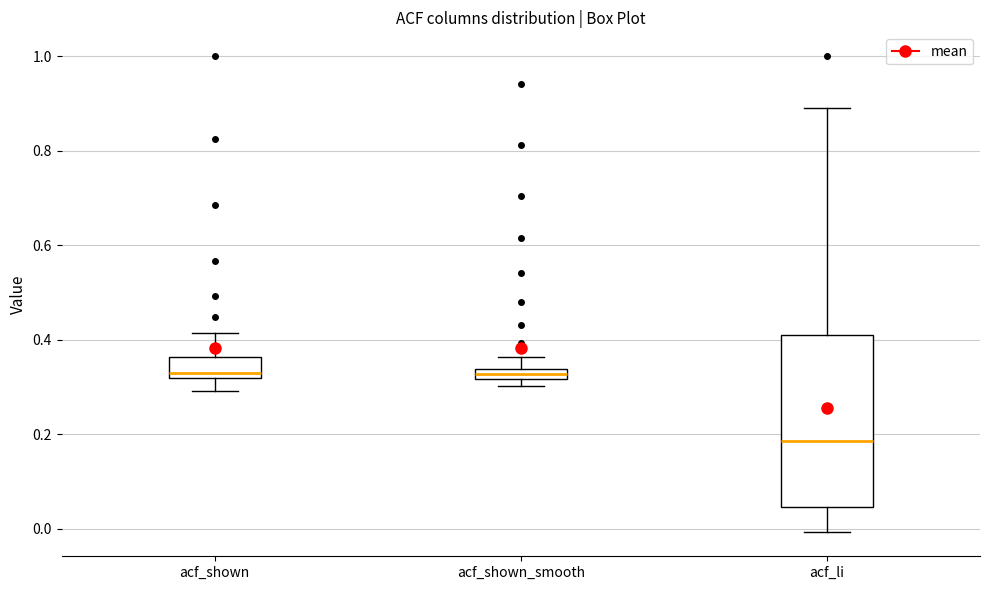

Where is the lower edge of the box for acf_shown_smooth on the y-axis? The values are not printed on the chart, so give them approximately, as read against the axis.

0.32